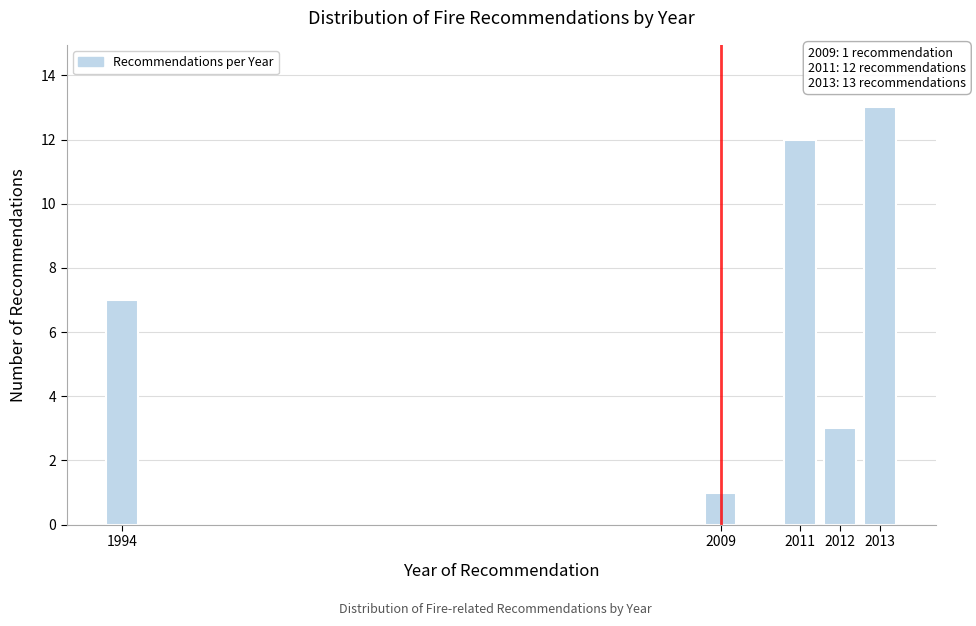

Reading left to right, extract all data points from this chart.

7	1	12	3	13